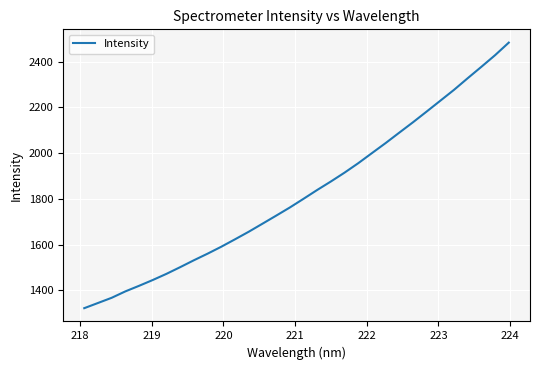

What is the greatest value displayed?

2483.9